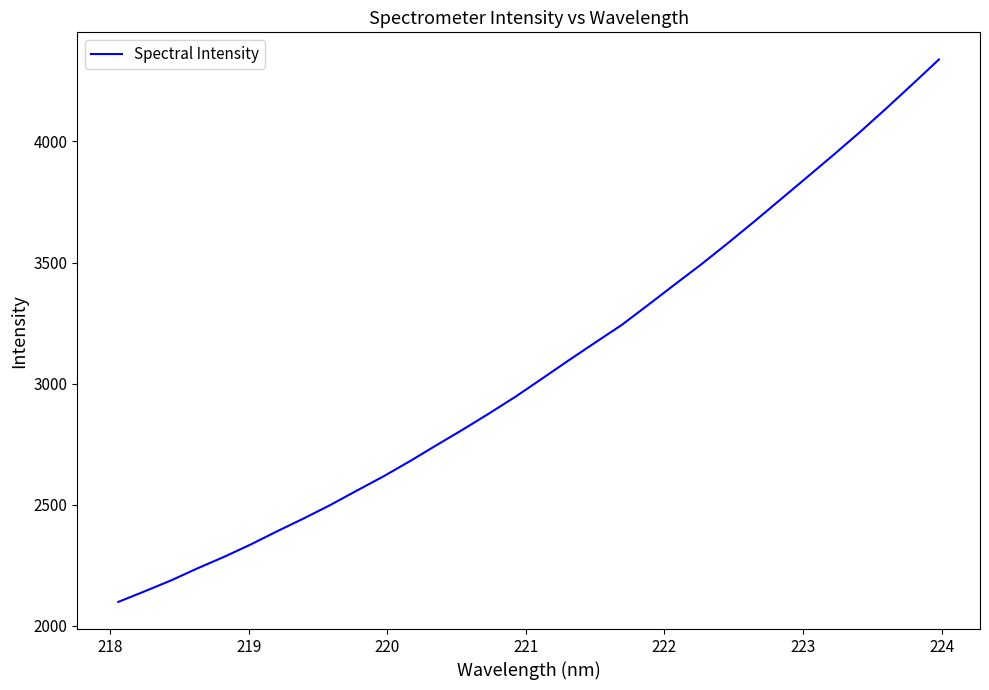

What is the greatest value displayed?

4338.1